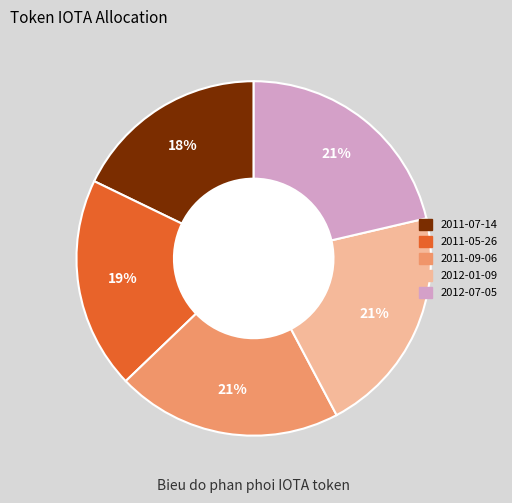

Which category has the smallest portion of the pie?

2011-07-14